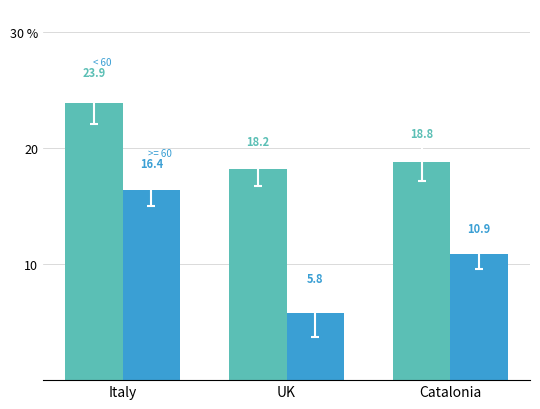

Does the chart contain any negative values?

No